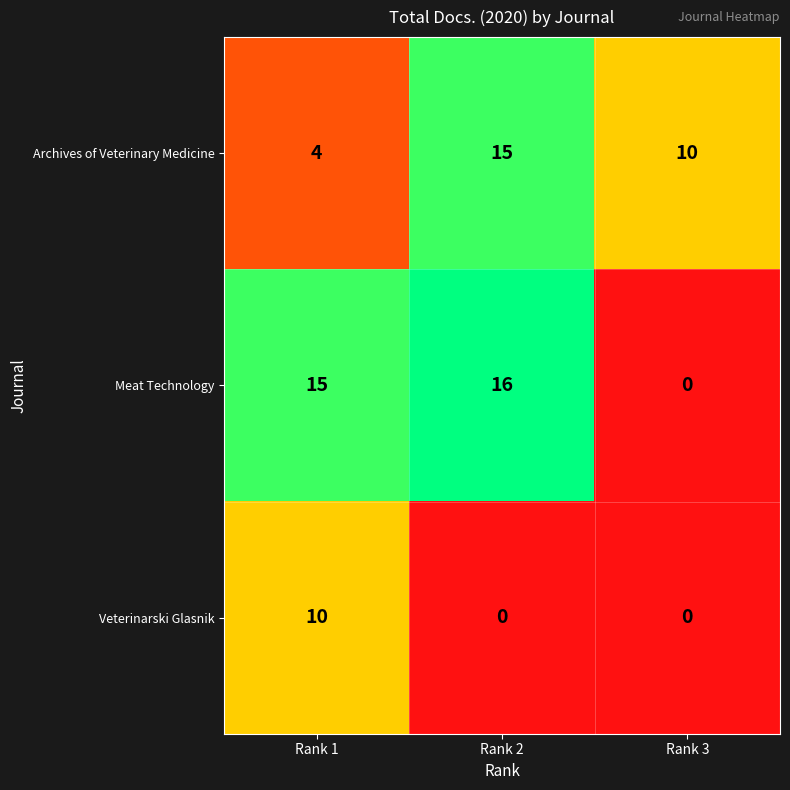

Reading left to right, list all the values displayed in this chart.

Archives of Veterinary Medicine: Rank 1=4	Rank 2=15	Rank 3=10
Meat Technology: Rank 1=15	Rank 2=16	Rank 3=0
Veterinarski Glasnik: Rank 1=10	Rank 2=0	Rank 3=0